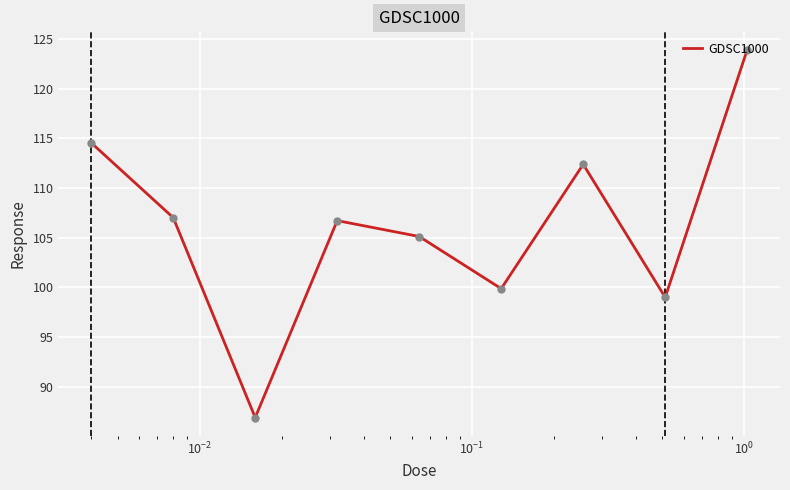

Reading left to right, list all the values displayed in this chart.

114.5	107.0	86.9	106.7	105.1	99.9	112.4	99.0	123.9